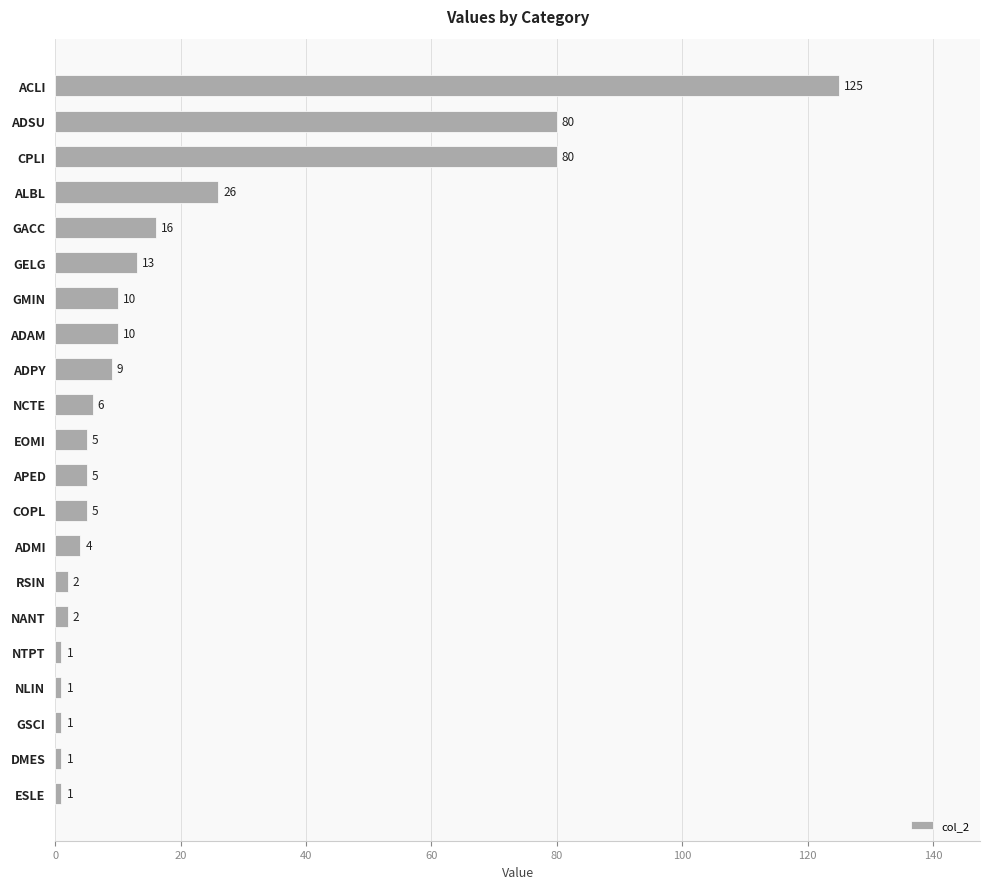

Does the chart contain stacked bars?

No